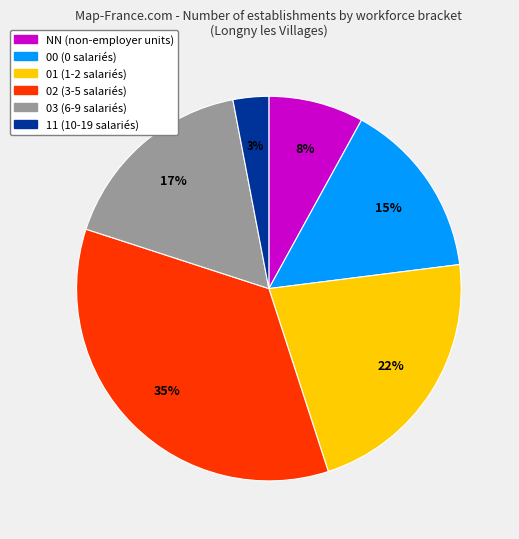

True or false: 01 accounts for 22% of the total.

True